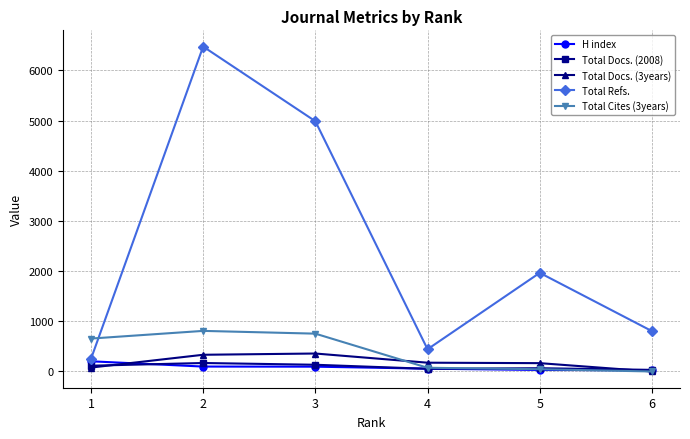

Which series changed the most between 4 and 5?

Total Refs.